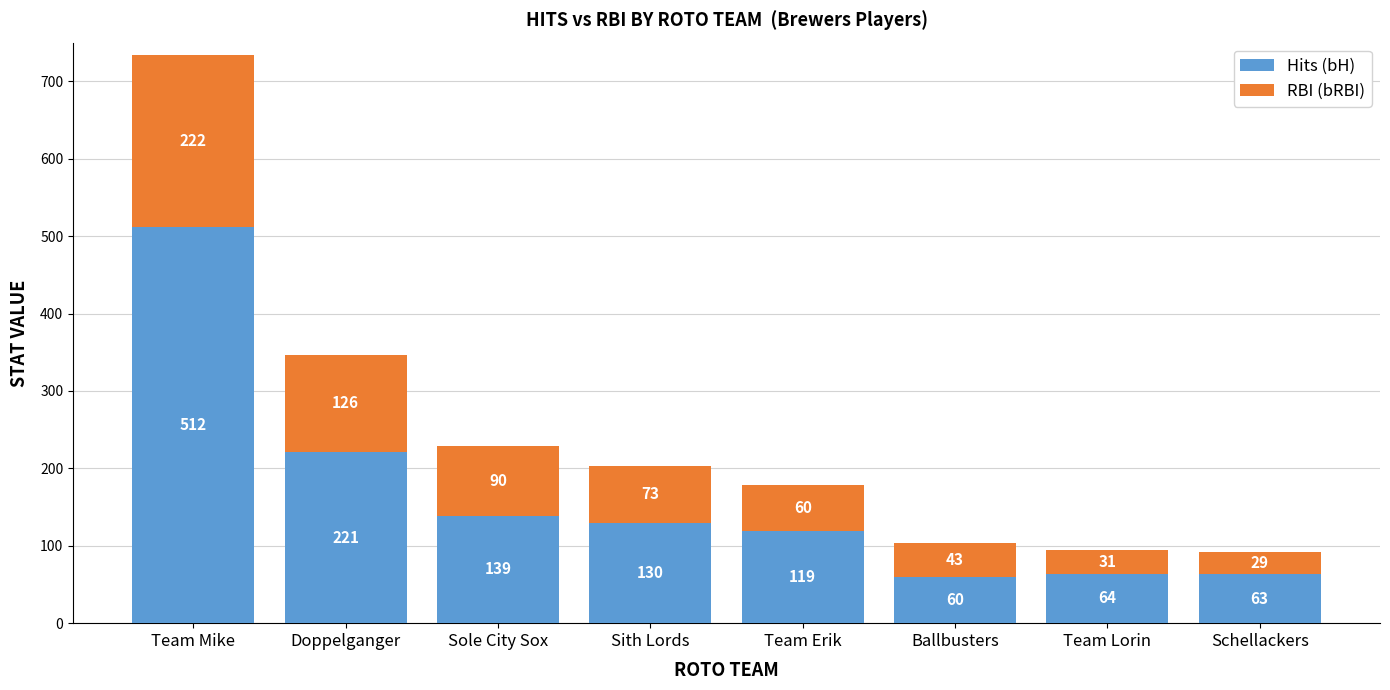

True or false: Hits (bH) has a value of 64 at Team Lorin.

True